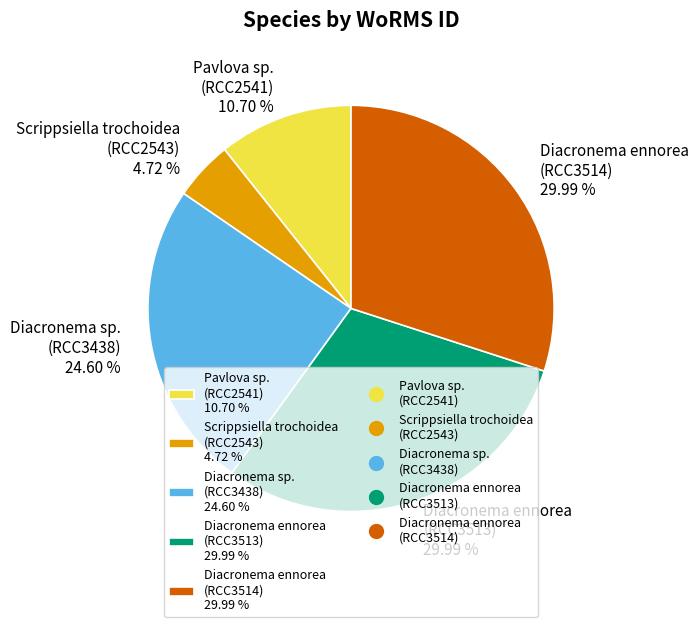

Is Diacronema ennorea (RCC3513) 29.99 % the majority of the pie?

No